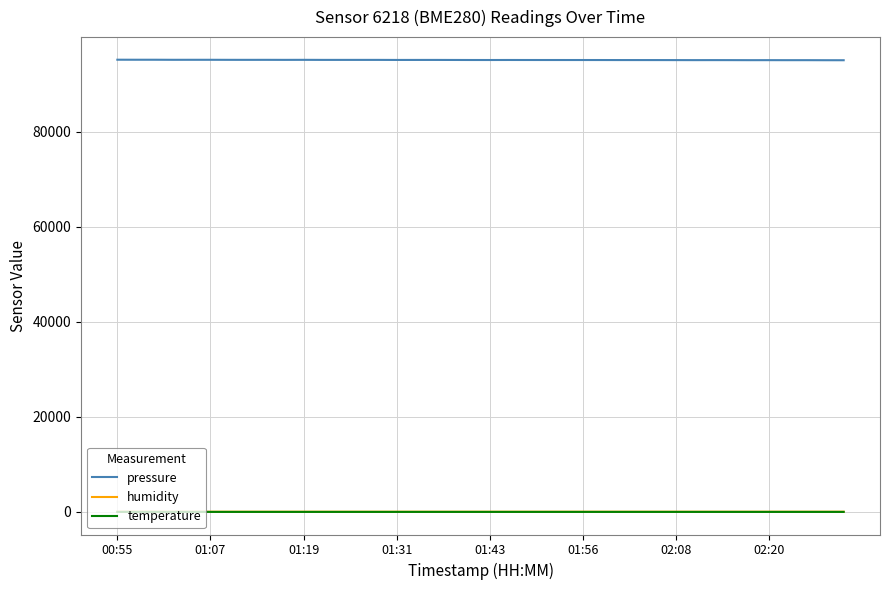

True or false: humidity and pressure cross at least once.

False